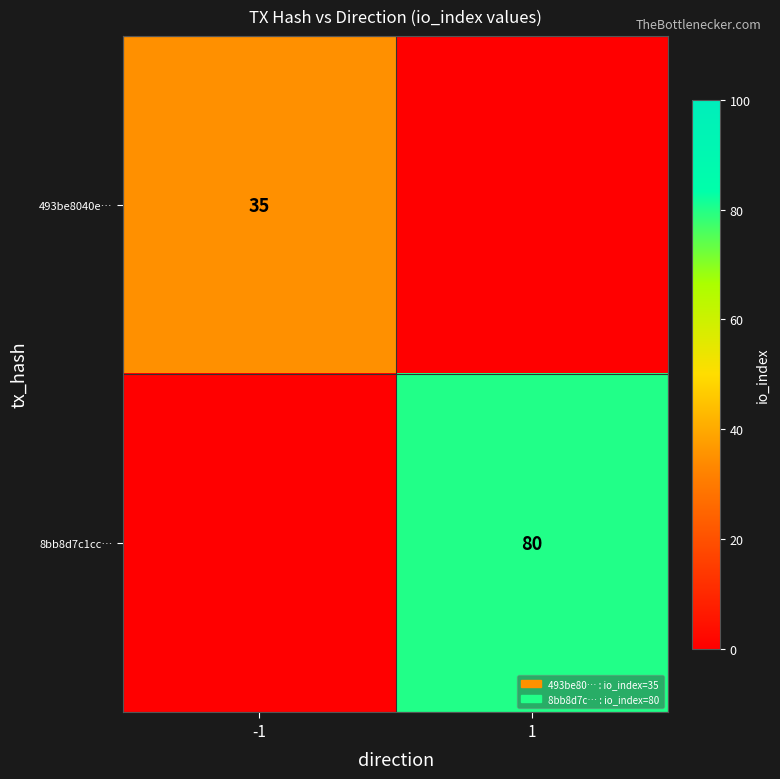

Is it true that 493be8040e… equals 35 at -1?

True